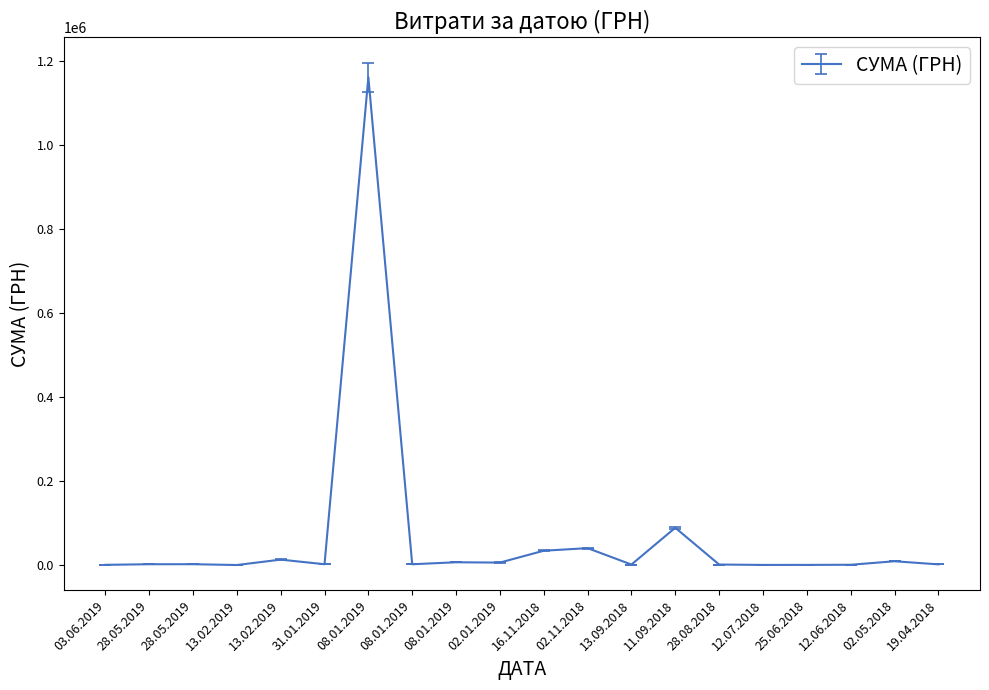

Does the chart display data point markers on the line(s)?

No